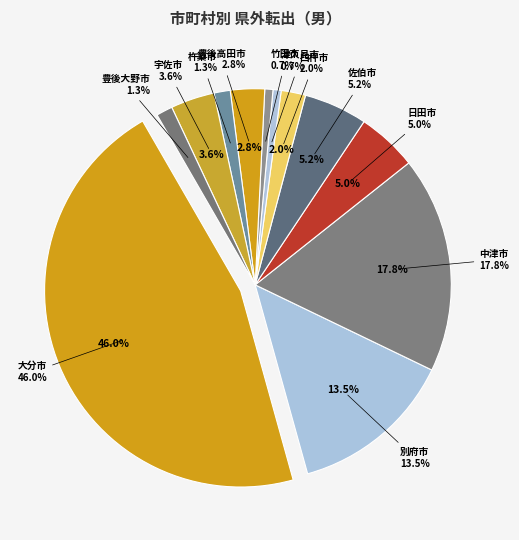

True or false: 佐伯市 accounts for 5% of the total.

True